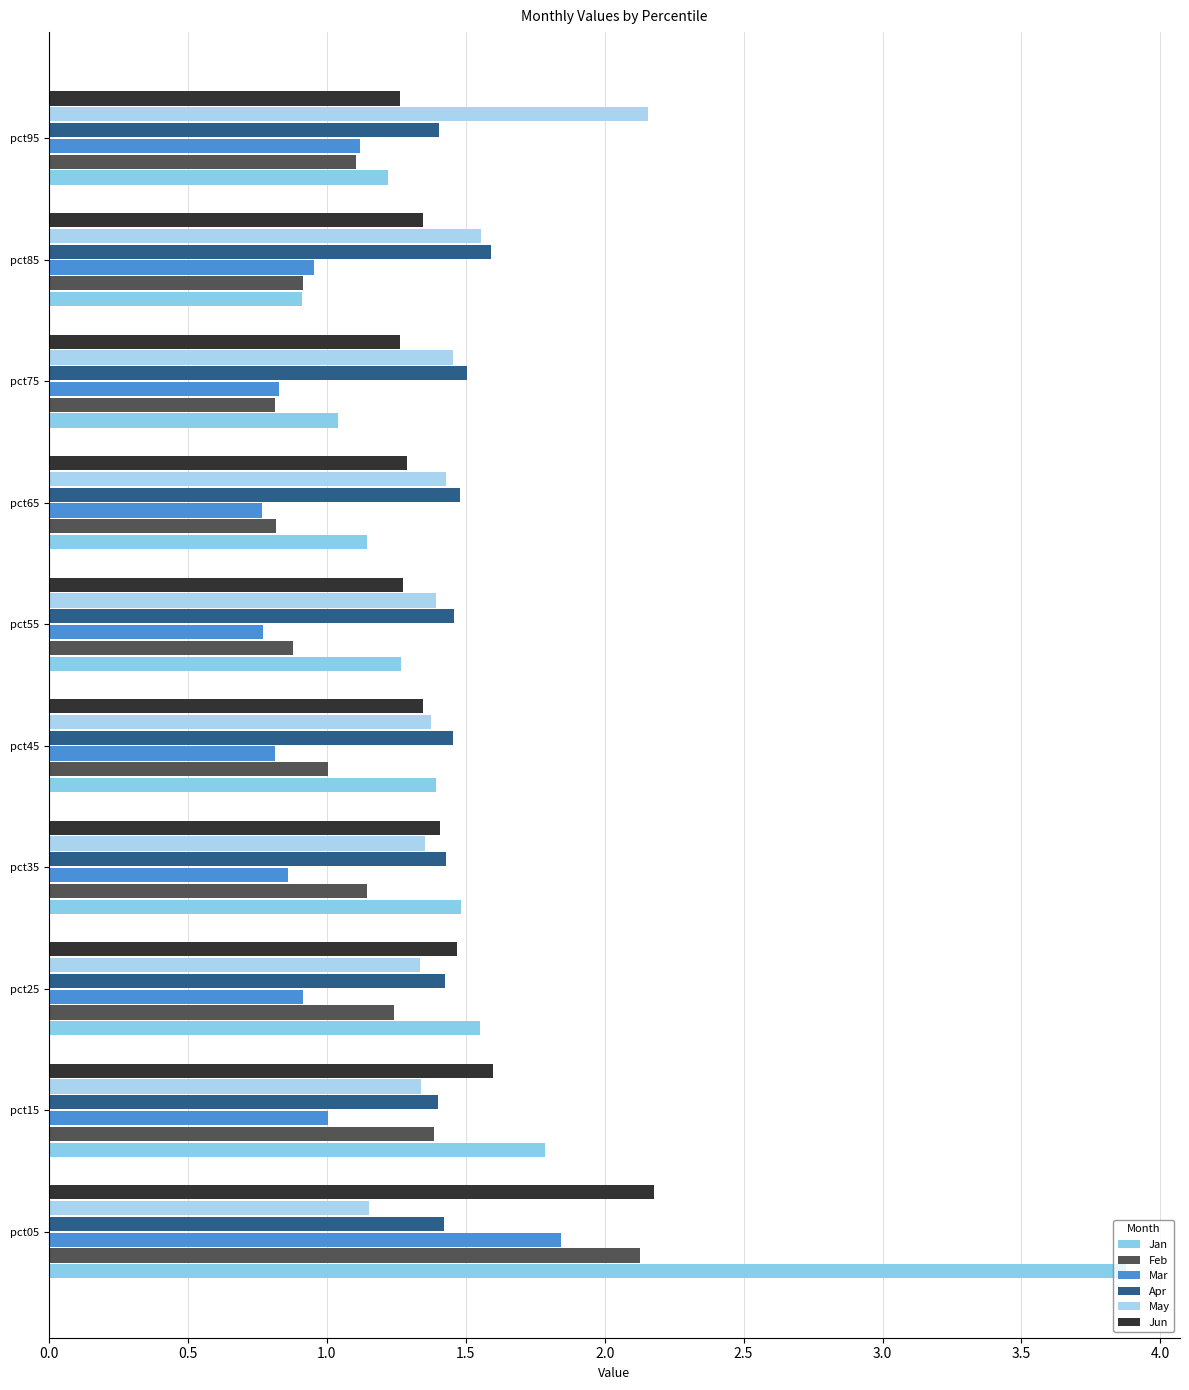

Rank the series by their maximum value, from lowest to highest.

Apr, Mar, Feb, May, Jun, Jan